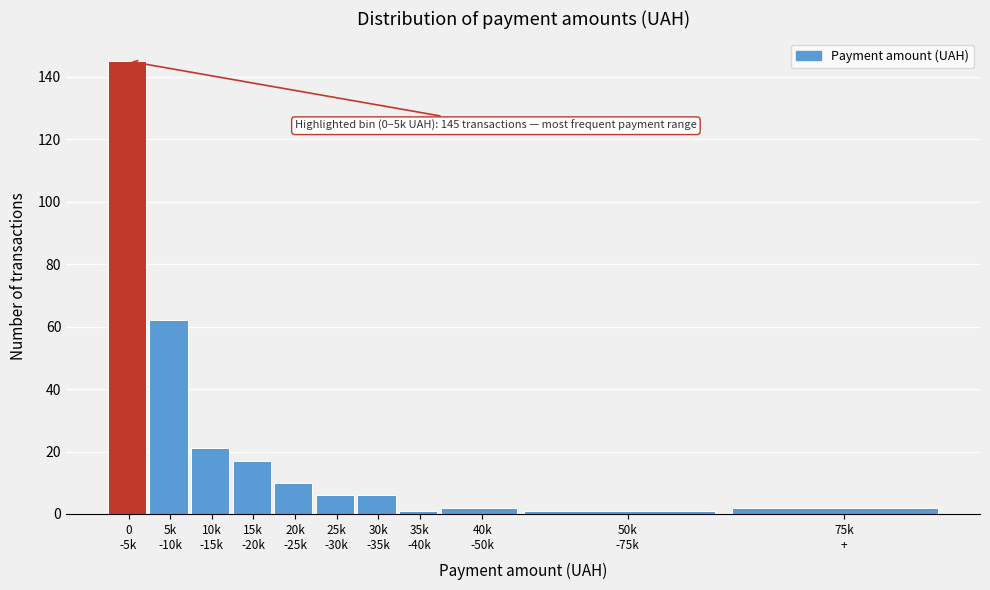

Reading right to left, list all the values displayed in this chart.

2	1	2	1	6	6	10	17	21	62	145